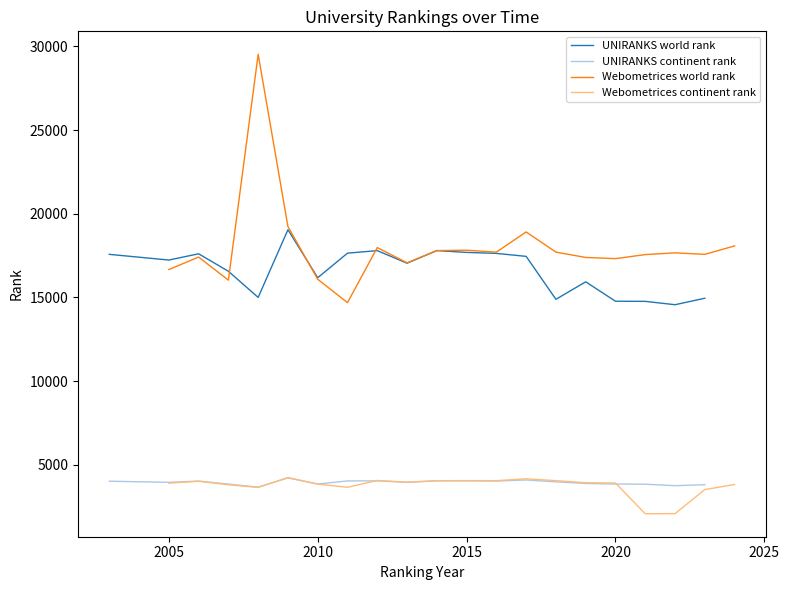

What is the minimum value for Webometrices continent rank?

2074